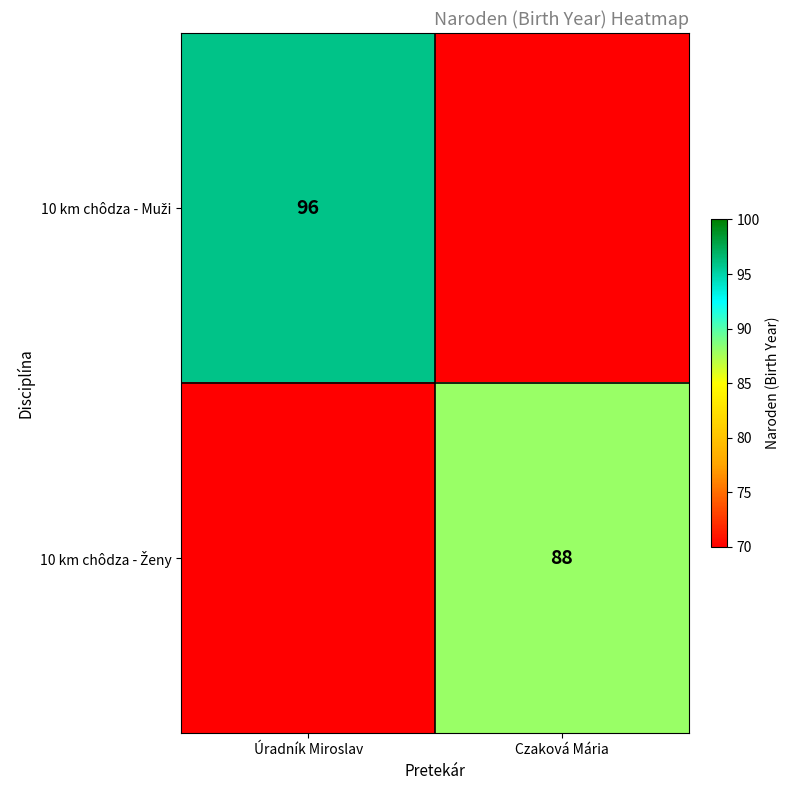

What is the sum of all 10 km chôdza - Muži values?

166